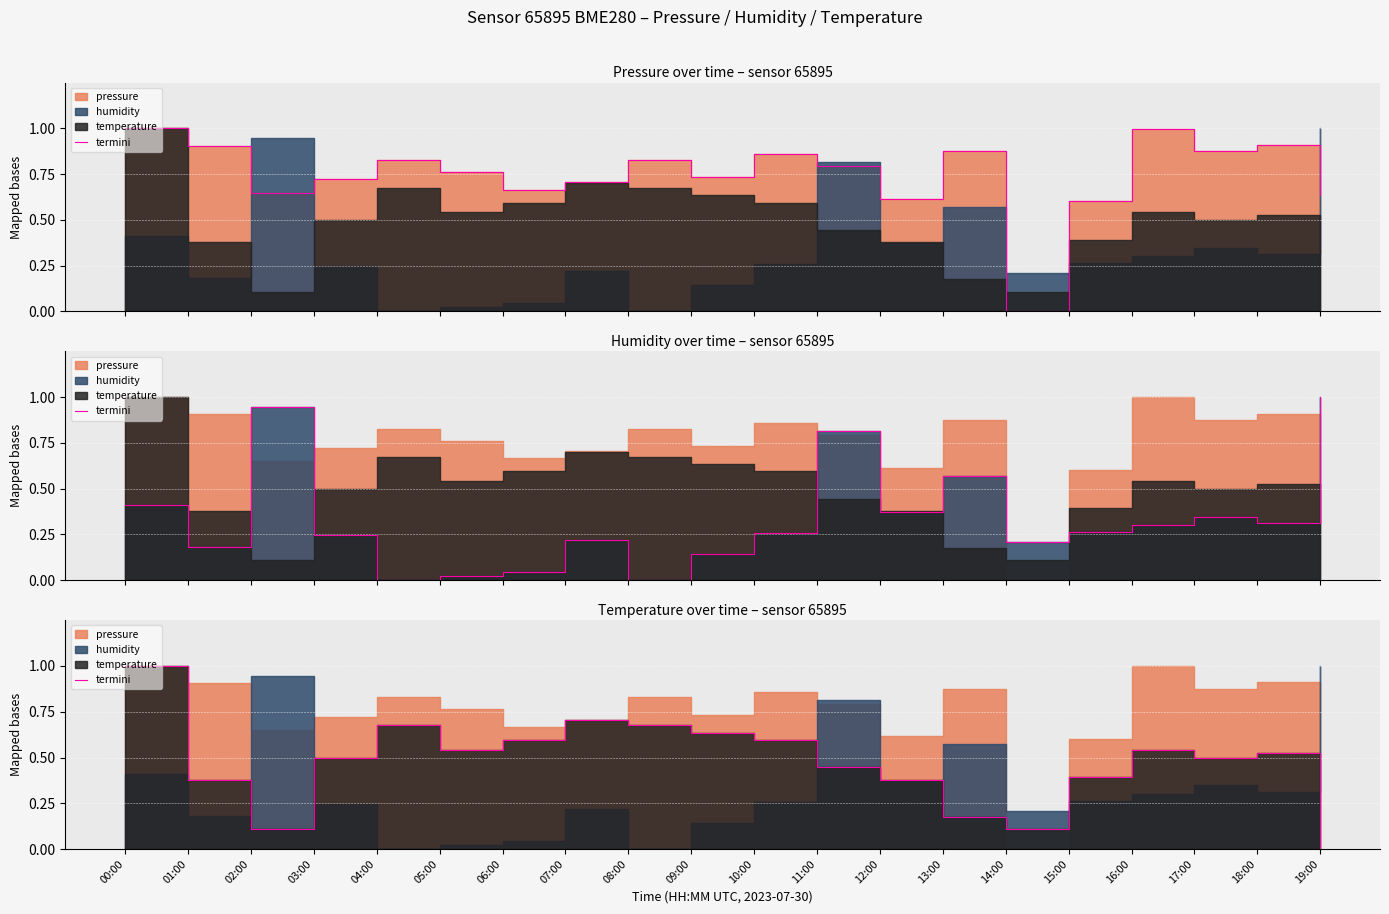

What is the average value?

0.5